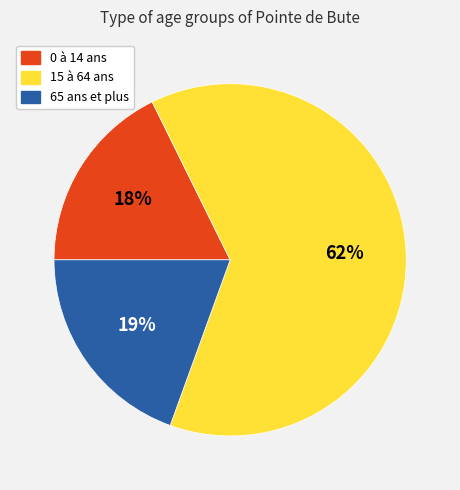

Combined, do 0 à 14 ans and 15 à 64 ans account for over 50%?

Yes